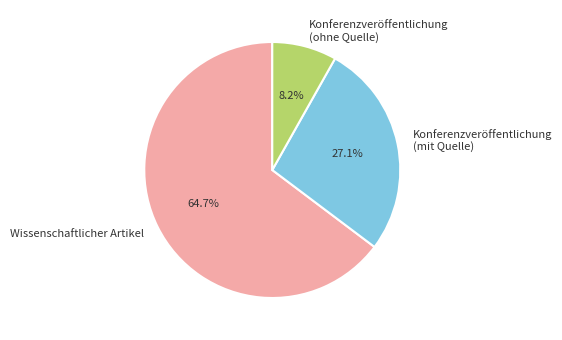

How much of the chart is everything except Wissenschaftlicher Artikel?

35.3%